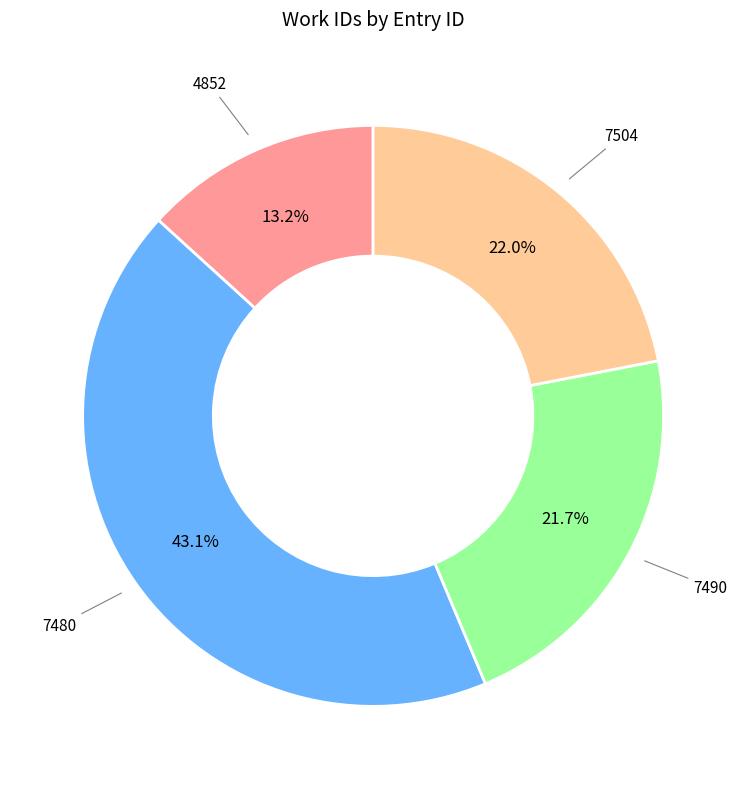

Is there any slice that represents more than half of the pie?

No